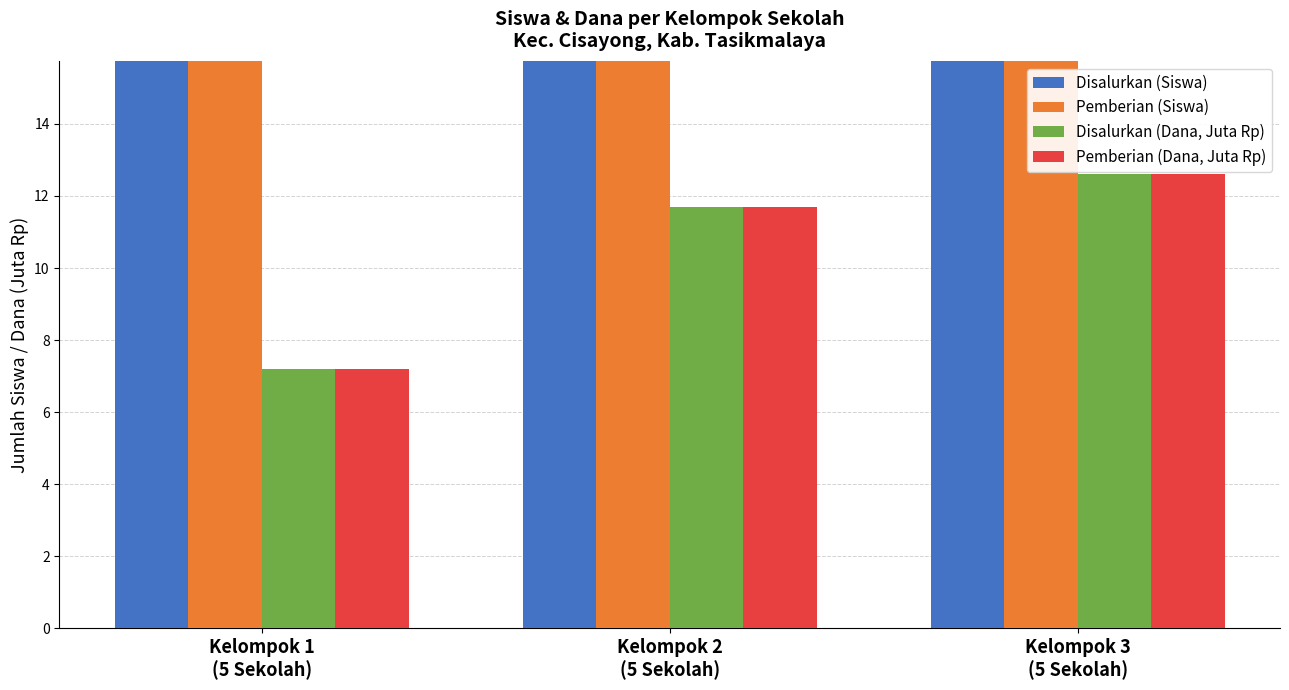

True or false: Disalurkan (Dana, Juta Rp) has a value of 12.6 at Kelompok 3
(5 Sekolah).

True